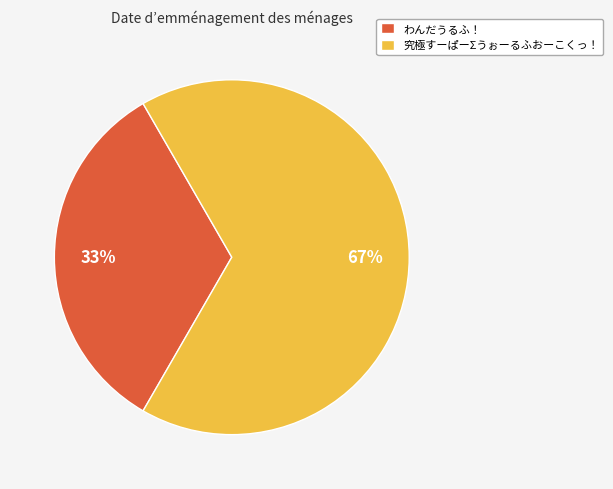

Is it true that 究極すーぱーΣうぉーるふおーこくっ！ is 73% of the pie?

False